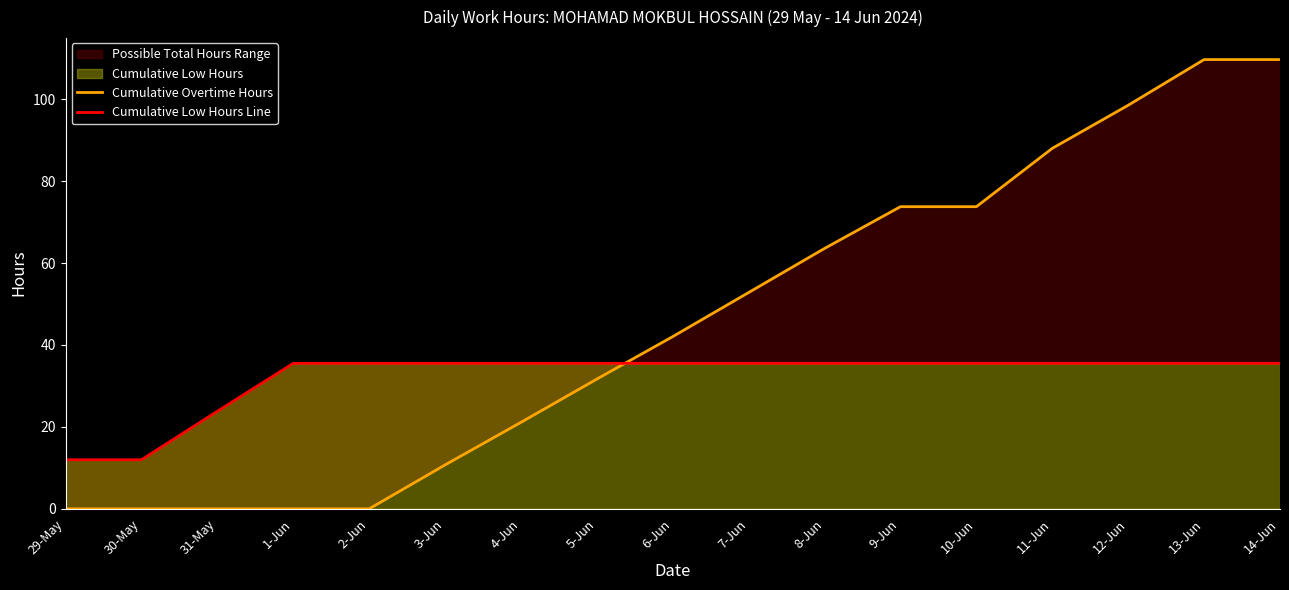

What is the total value across all series at 7-Jun?

88.3